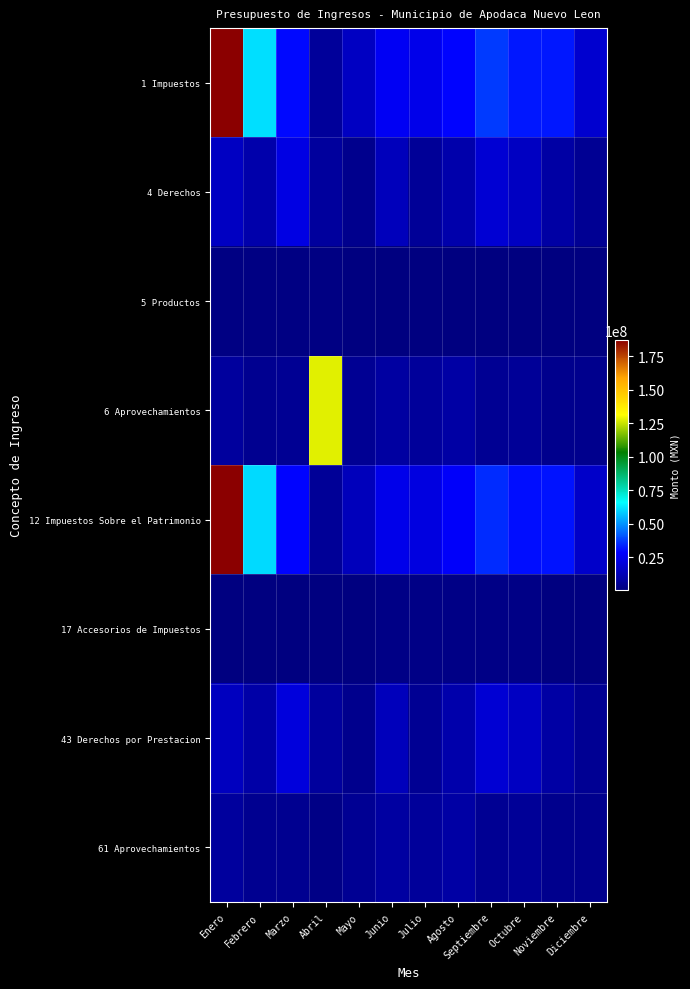

At how many categories does at least one series exceed 149627071?

1